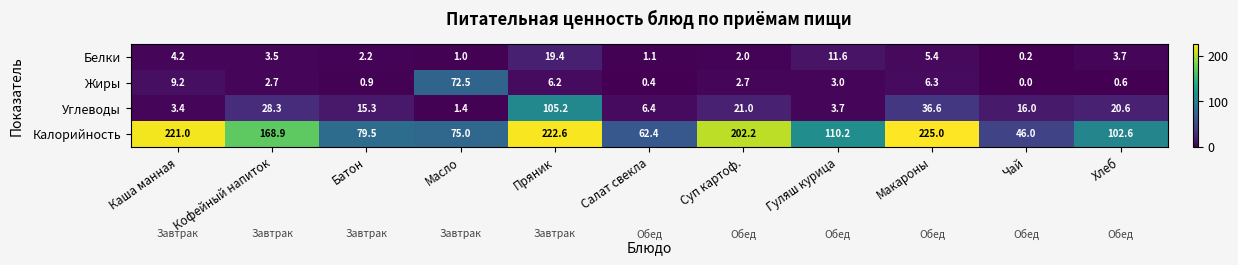

At how many categories does at least one series exceed 38?

11